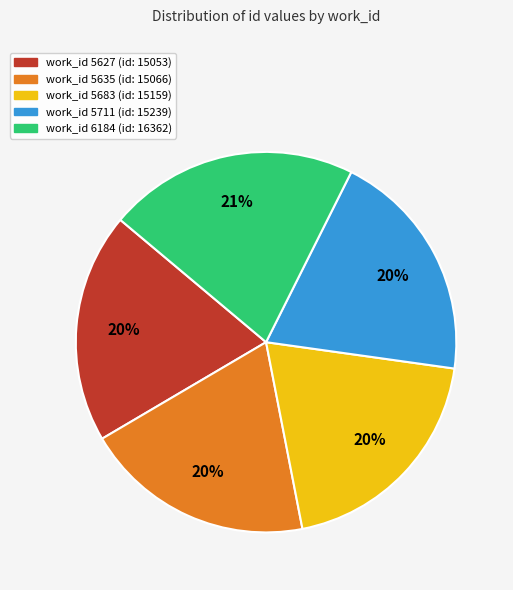

Does any single category account for the majority?

No